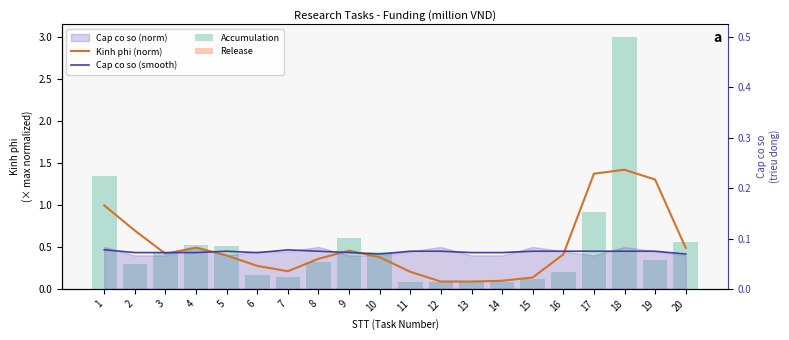

Are the bars grouped side by side (vs. stacked)?

Yes